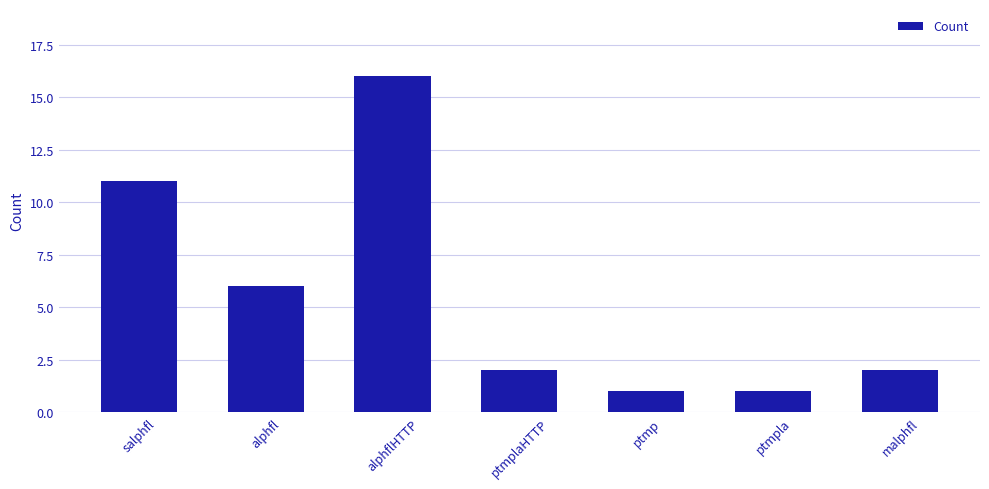

The value at alphflHTTP is 16. True or false?

True